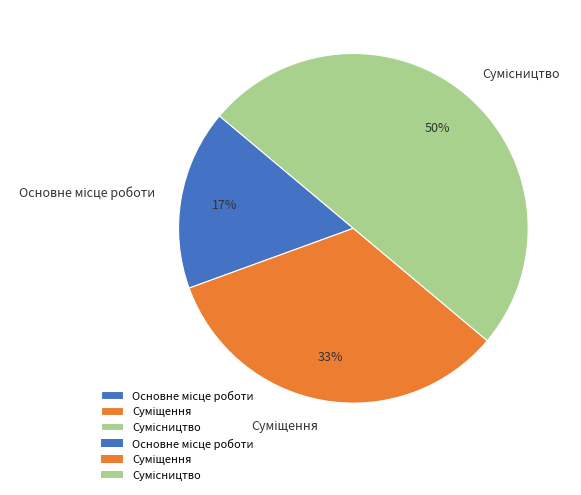

To the nearest percent, what is the difference between the largest and smallest slice percentages?

33%